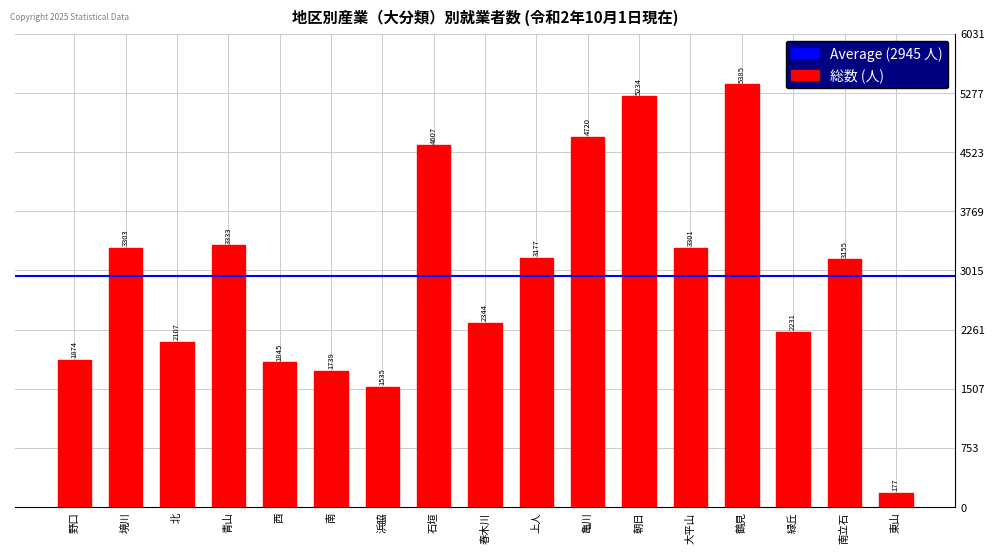

How many bars are there in total?

17